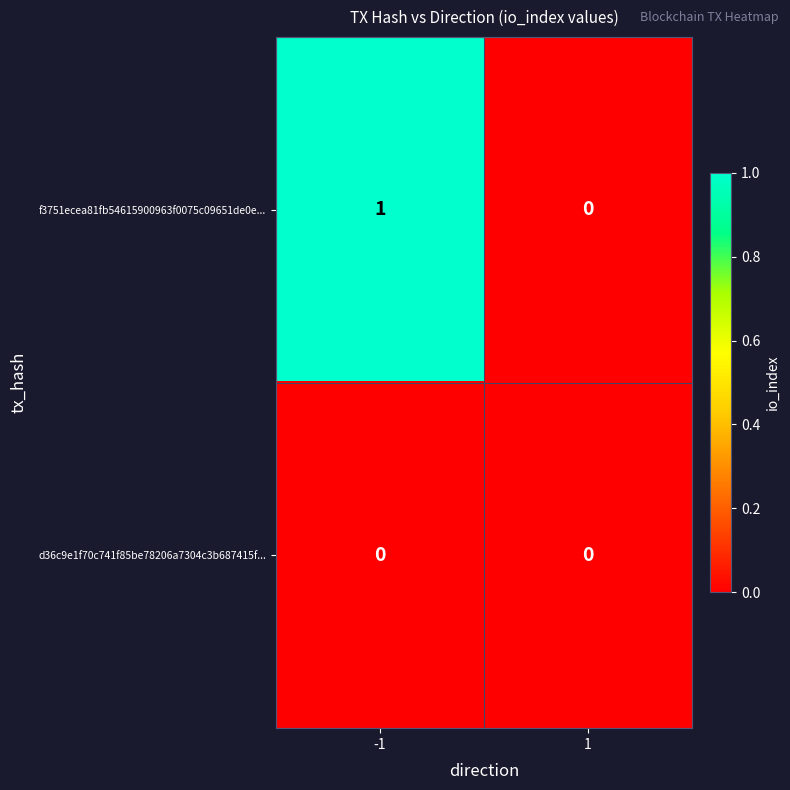

Rank the series by their average value, from highest to lowest.

f3751ecea81fb54615900963f0075c09651de0e..., d36c9e1f70c741f85be78206a7304c3b687415f...